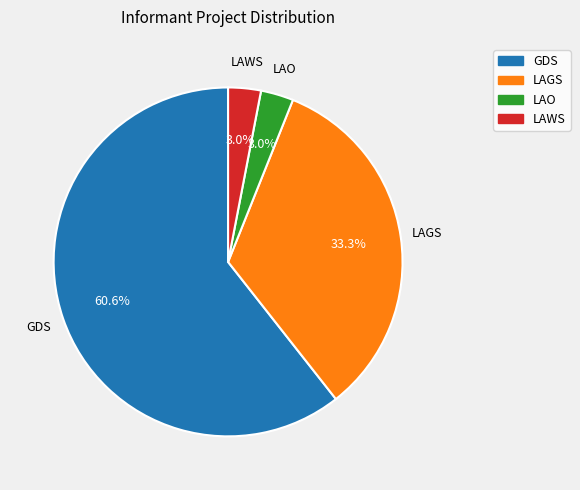

Which slice is the largest?

GDS